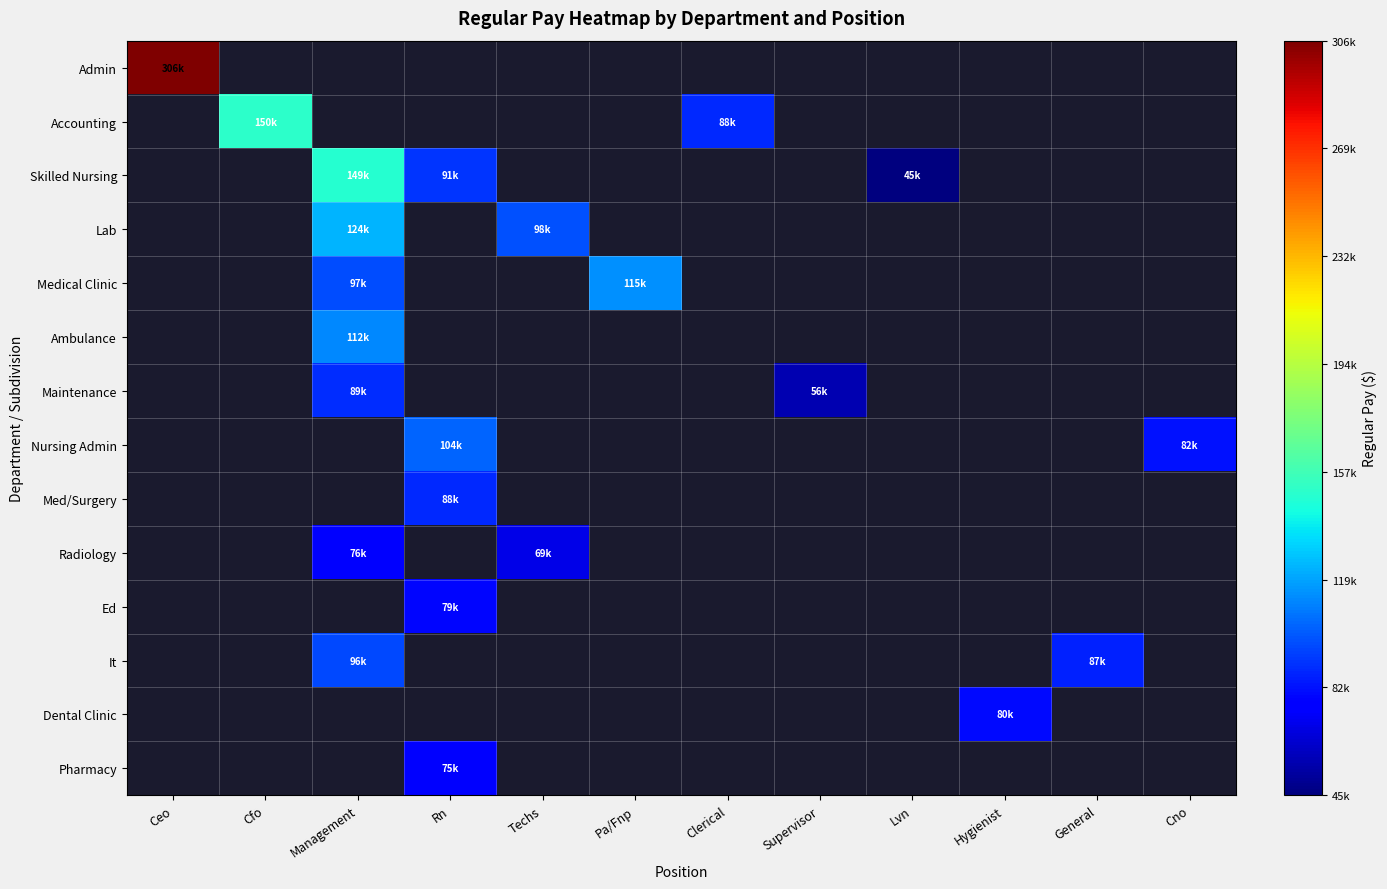

At how many categories does at least one series exceed 256679?

1